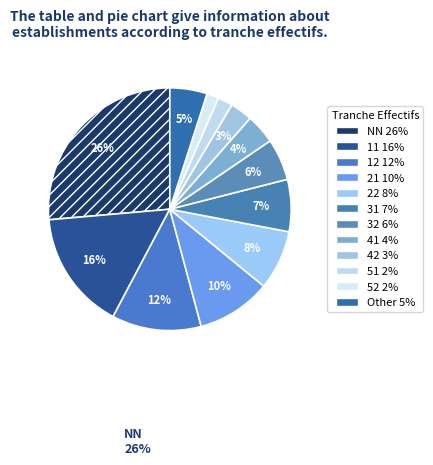

To the nearest percent, what is the difference between the largest and smallest slice percentages?

25%